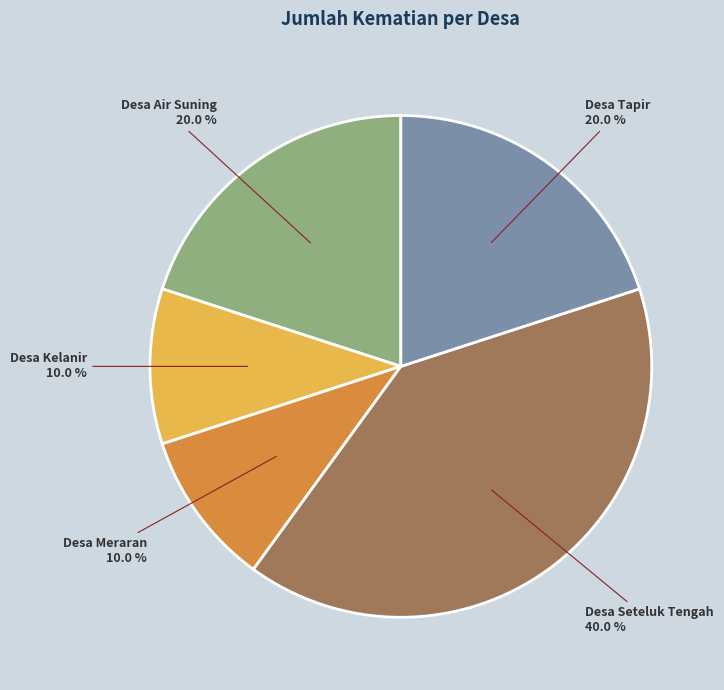

The Desa Meraran slice represents 16% of the pie. True or false?

False